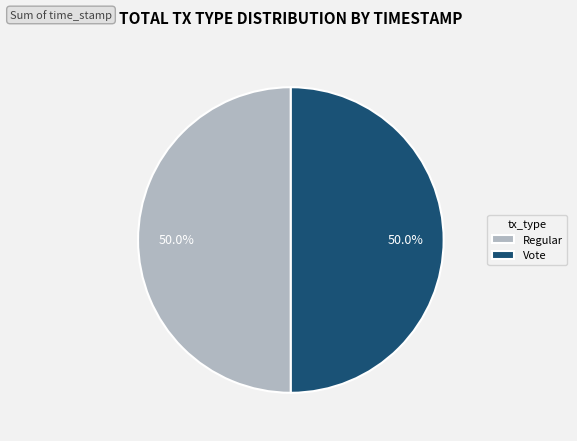

Approximately how many times larger is the value at Regular compared to Vote?

1.0